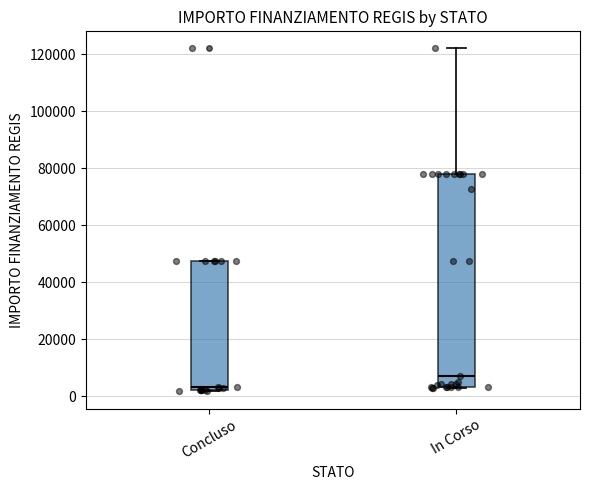

Which box's median line is the highest?

In Corso